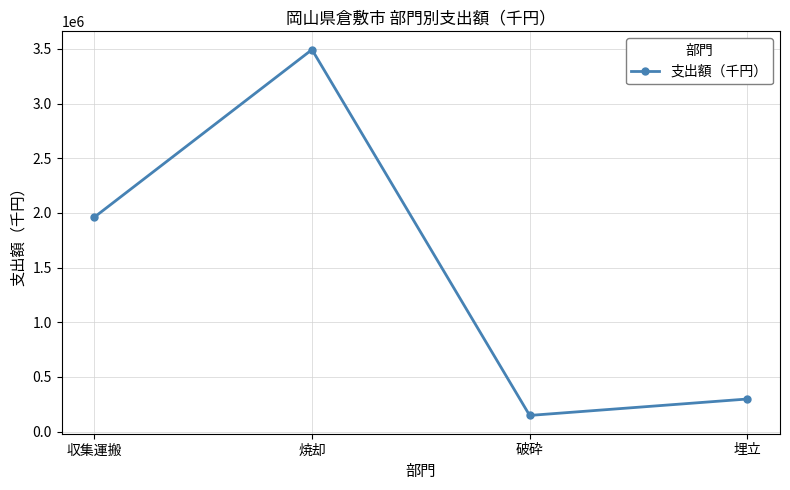

How many categories are shown in the chart?

4